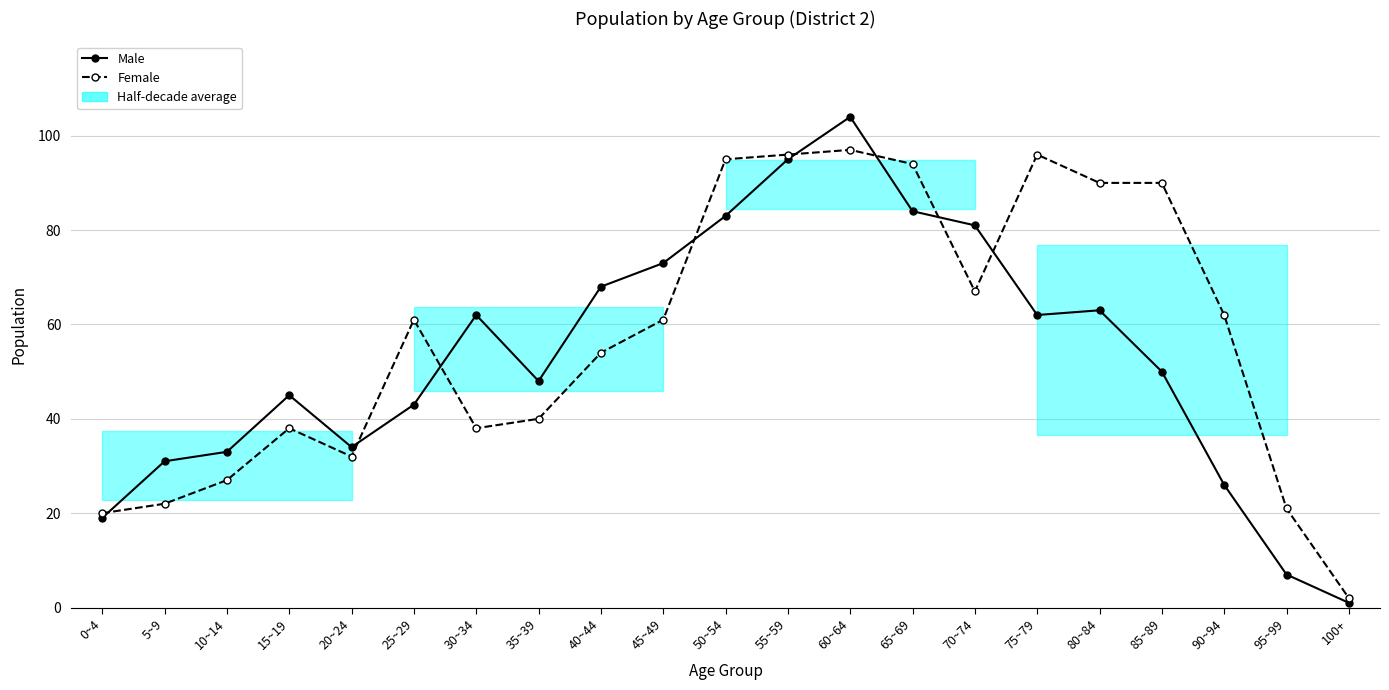

Between which two adjacent categories do Male and Female first intersect?

0~4 and 5~9